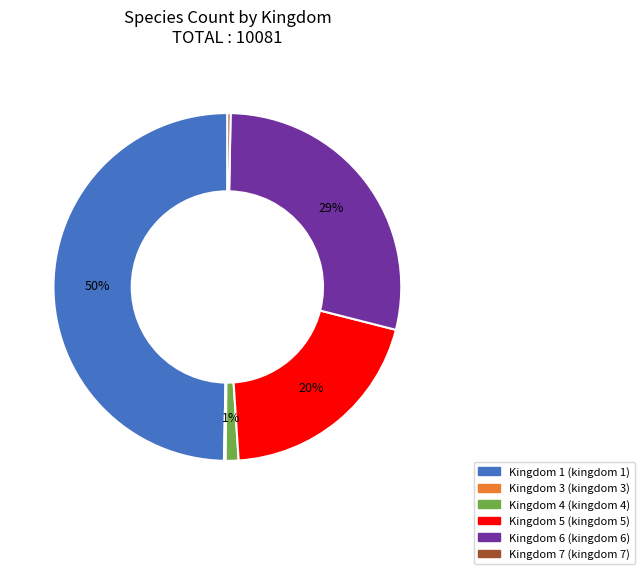

To the nearest percent, what is the average slice percentage?

17%